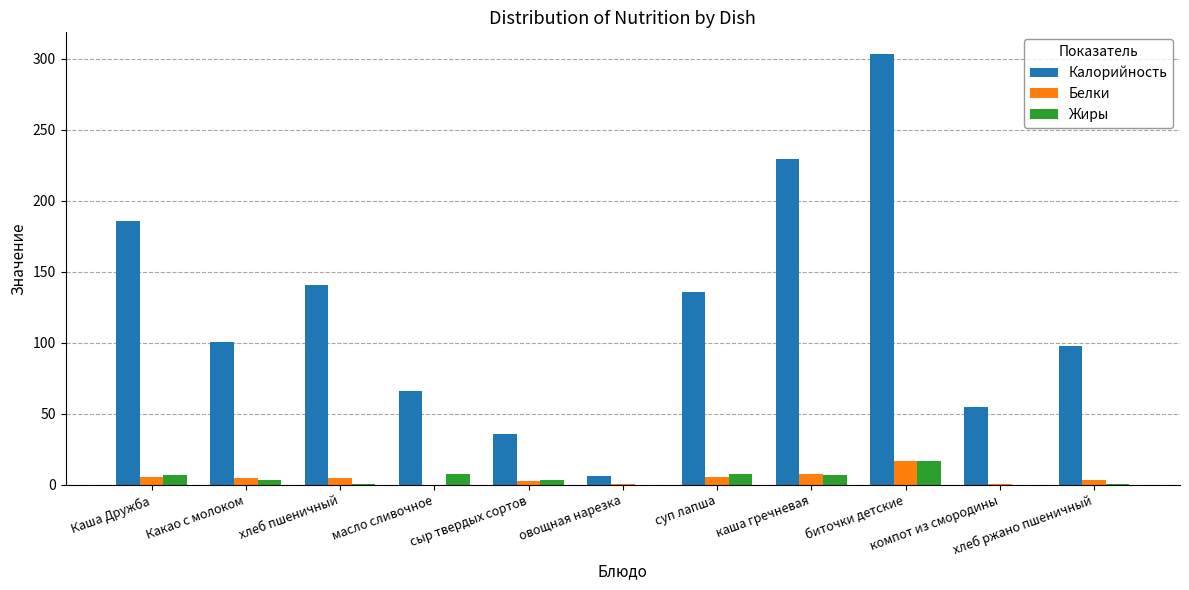

The Калорийность series shows 185.8 at Каша Дружба. True or false?

True